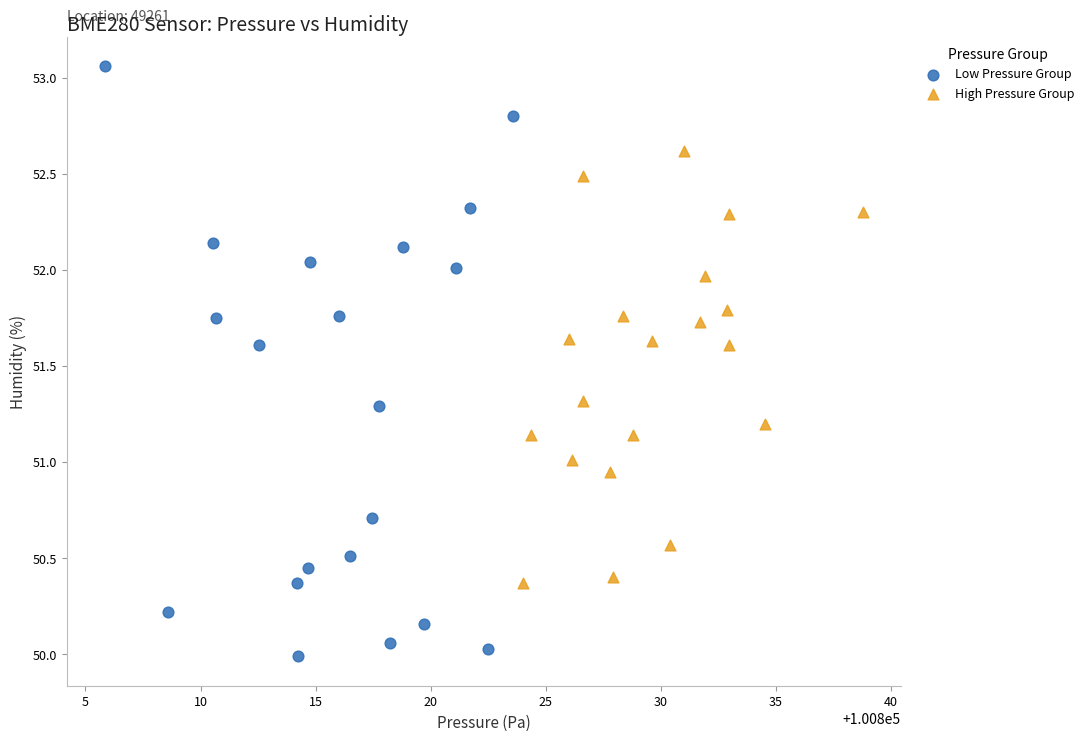

Which series has the largest Y range (max minus min)?

Low Pressure Group